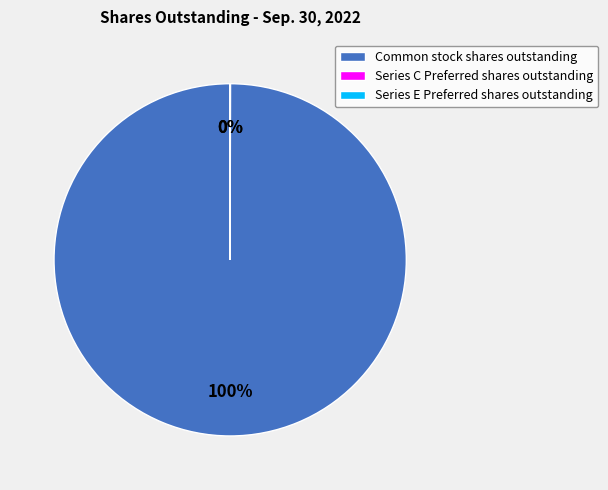

Which category has the biggest portion of the pie?

Common stock shares outstanding